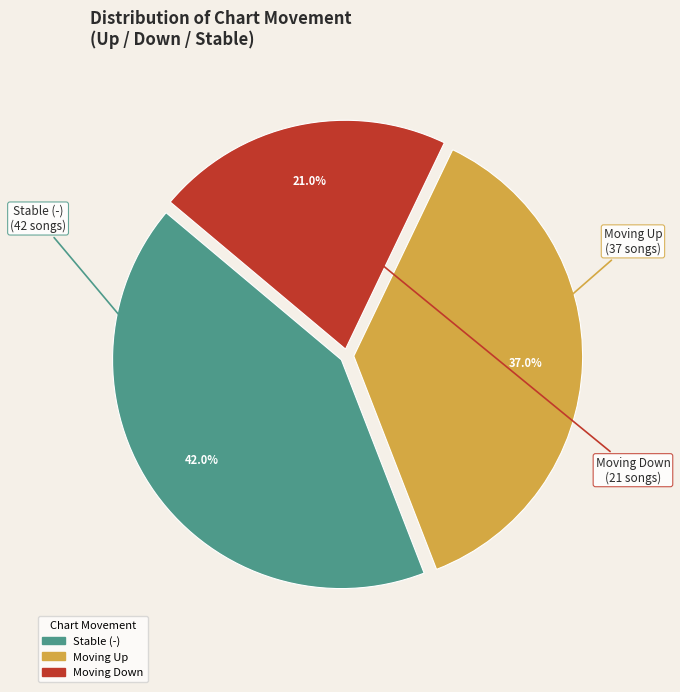

To the nearest percent, what is the difference between the largest and smallest slice percentages?

21%